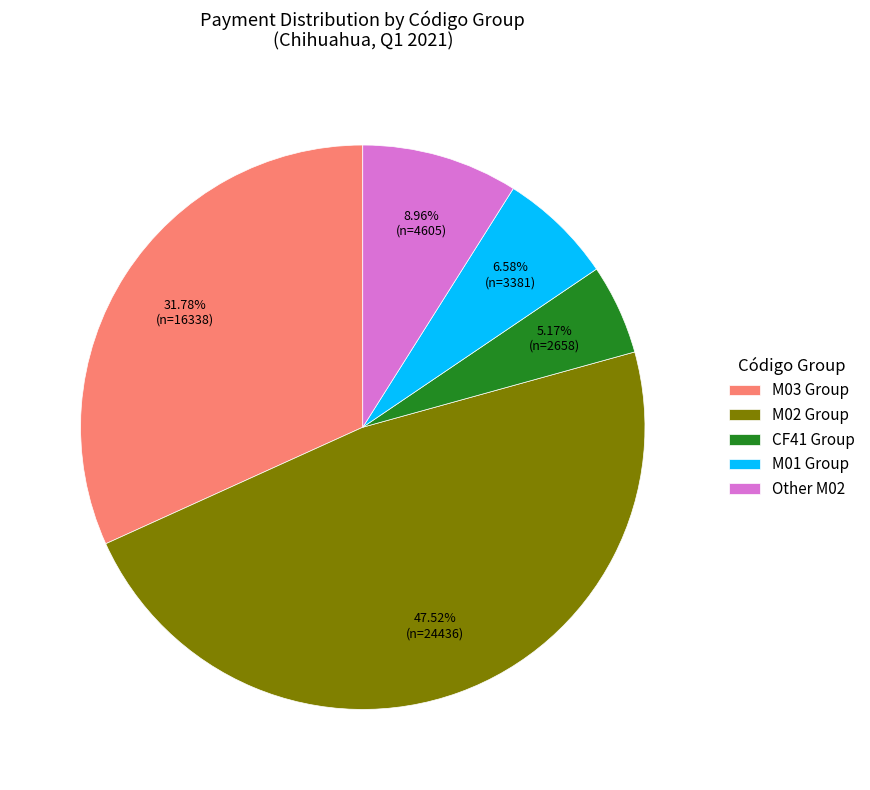

Which has a higher value, M02 Group or CF41 Group?

M02 Group